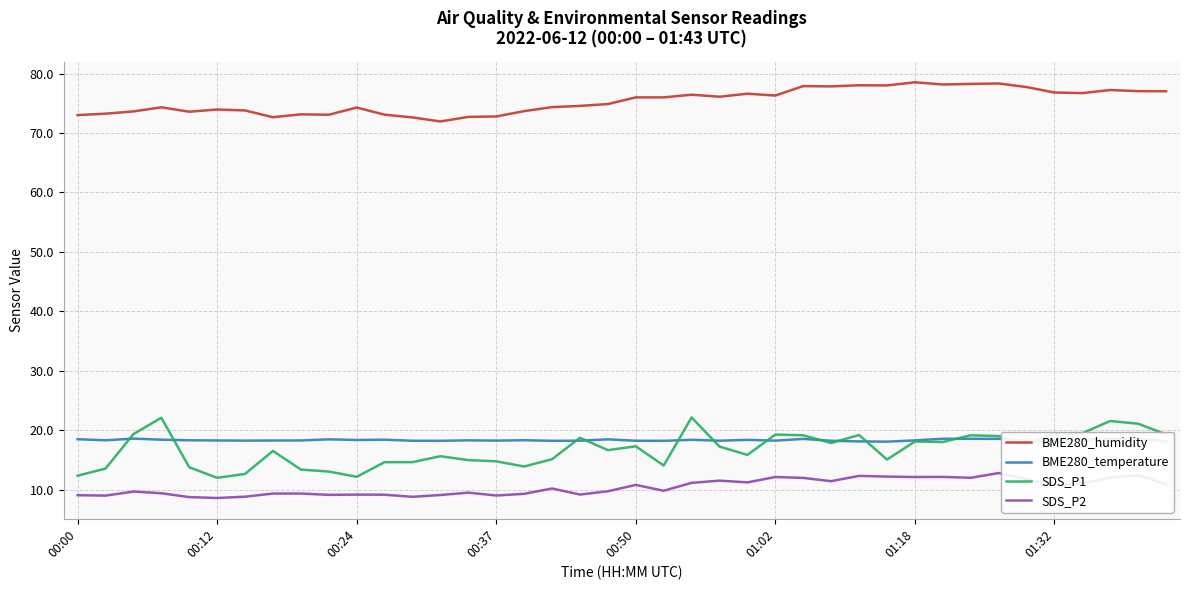

What is the average value of the SDS_P1 series?

16.7